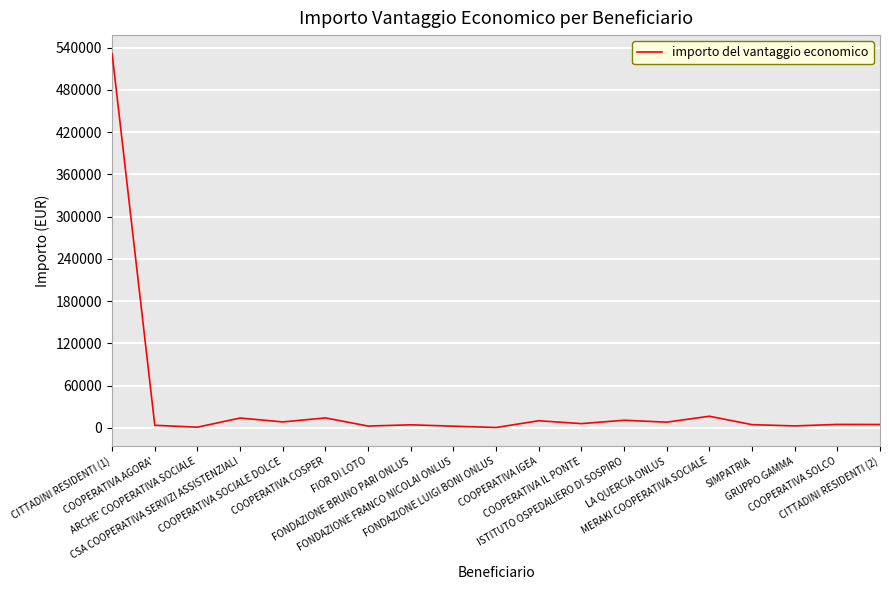

What is the maximum value shown in the chart?

531316.1